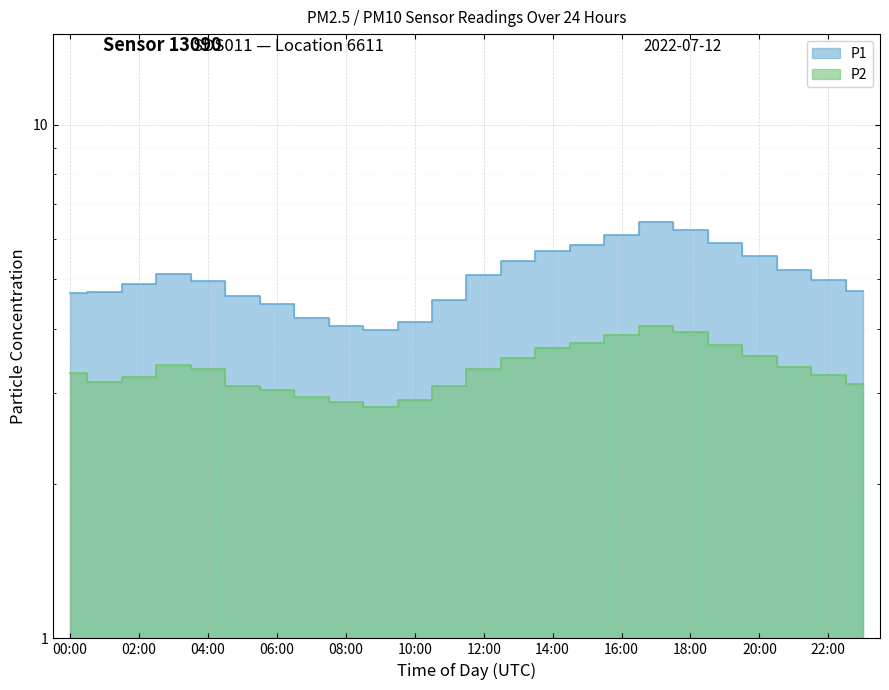

At which category does the chart reach its peak across all series?

17:00